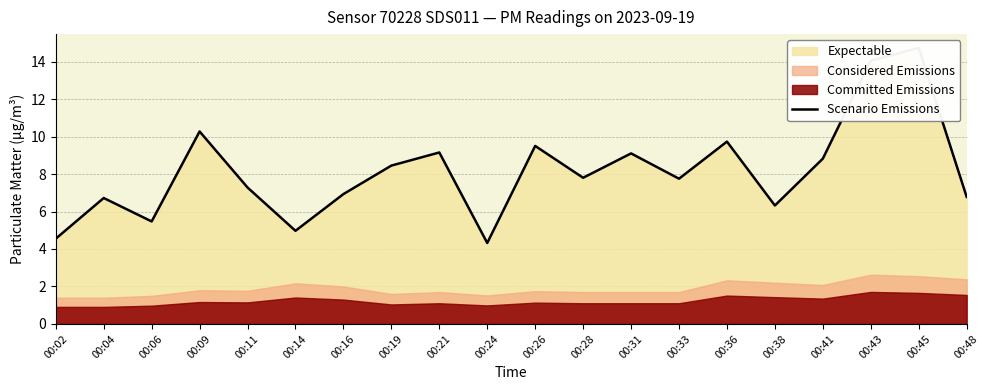

What is the change in value from 00:28 to 00:41?

+1.0